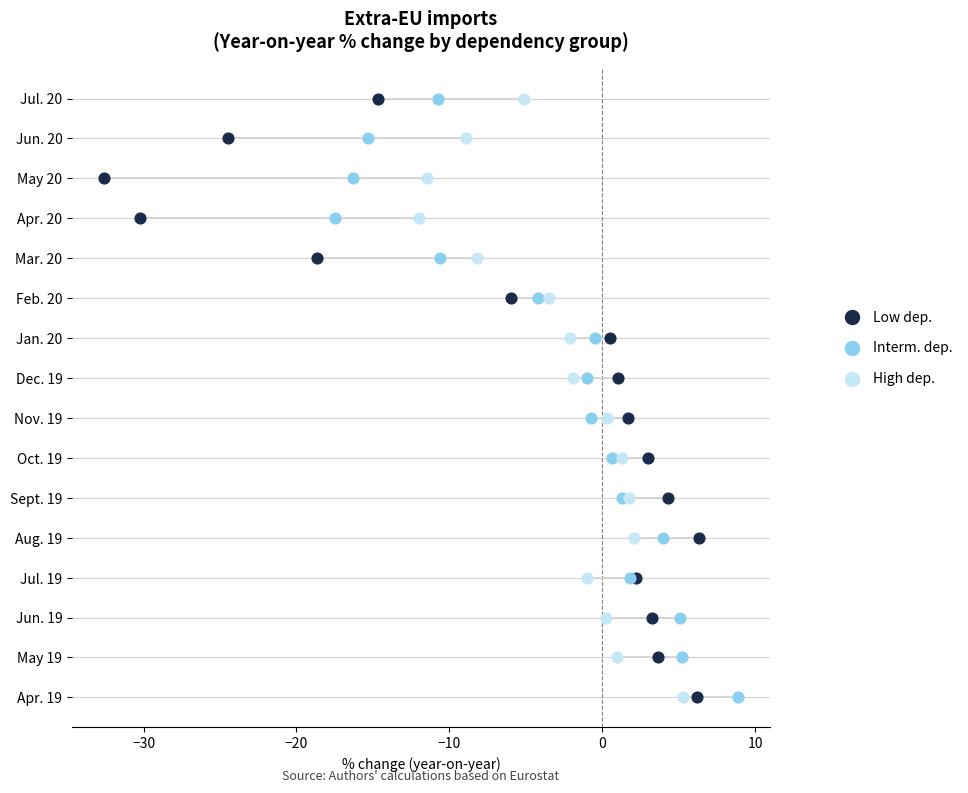

What are all the series names shown in the legend?

Low dep., Interm. dep., High dep.